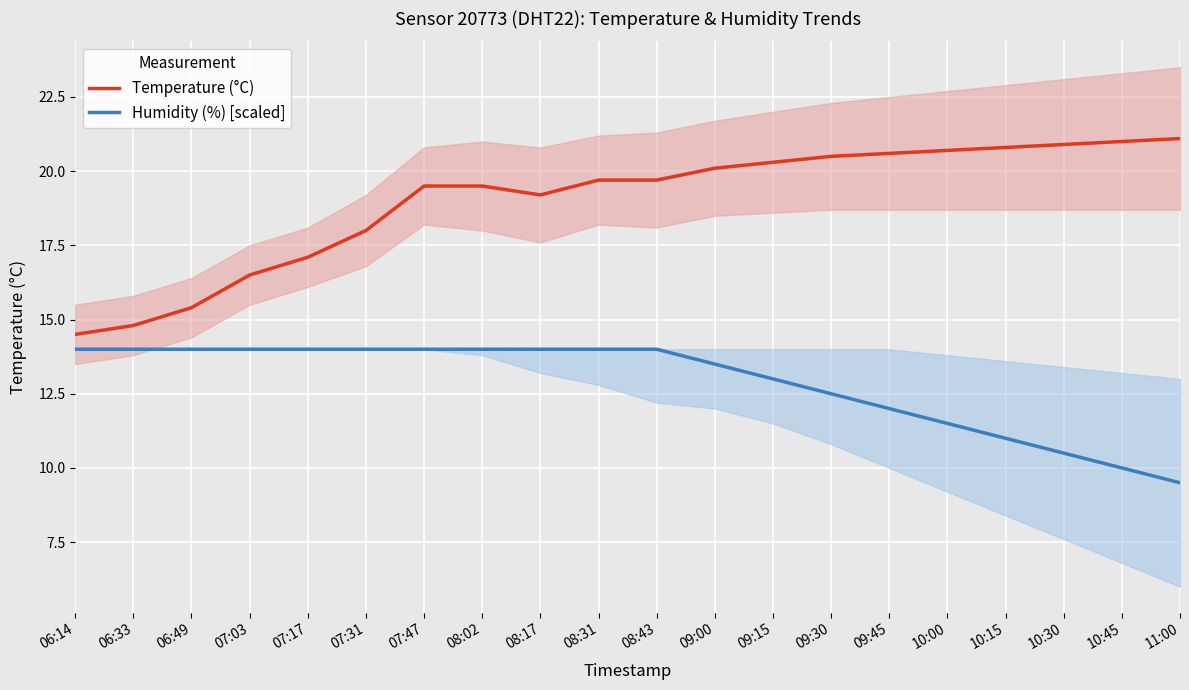

True or false: Humidity (%) [scaled] and Temperature (°C) cross at least once.

False